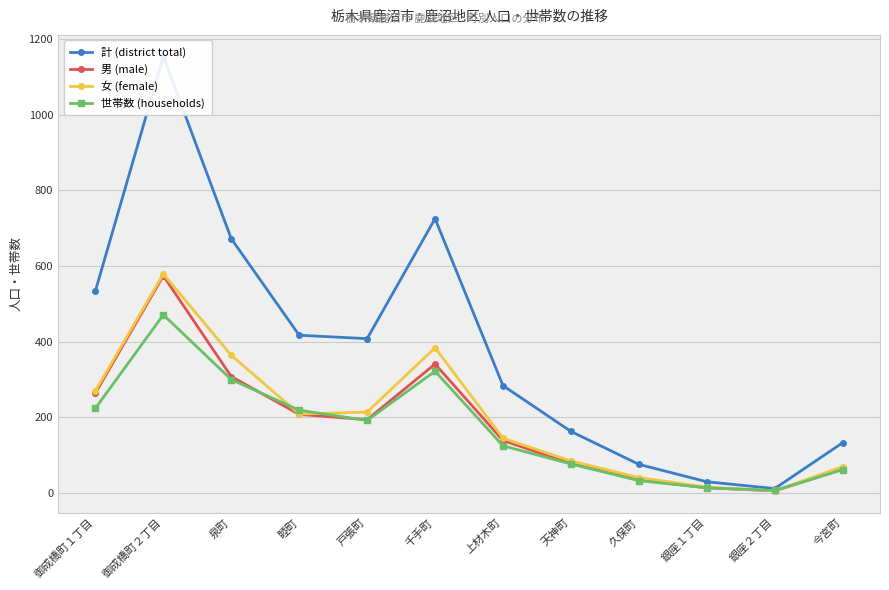

What is the difference between the highest and lowest values at 上材木町?

159